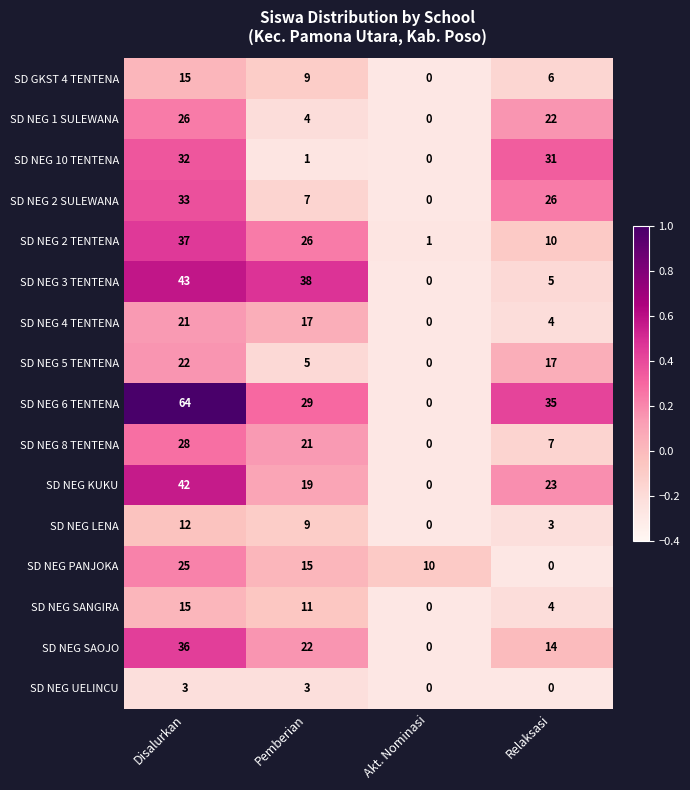

Where does the SD NEG SANGIRA series first go above 11?

Disalurkan